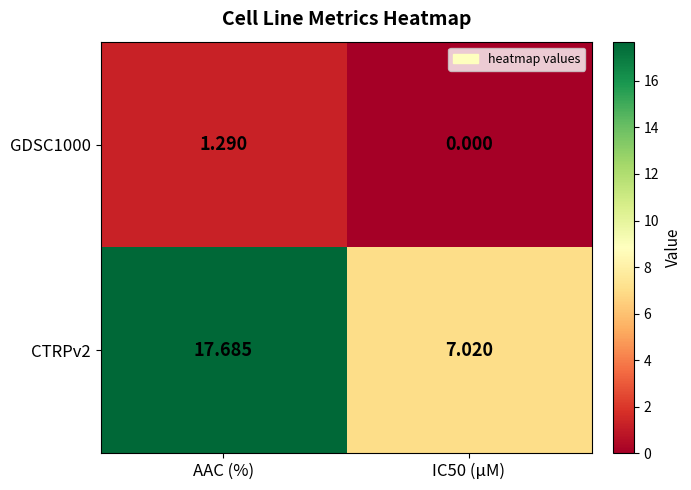

At how many categories does at least one series exceed 3?

2